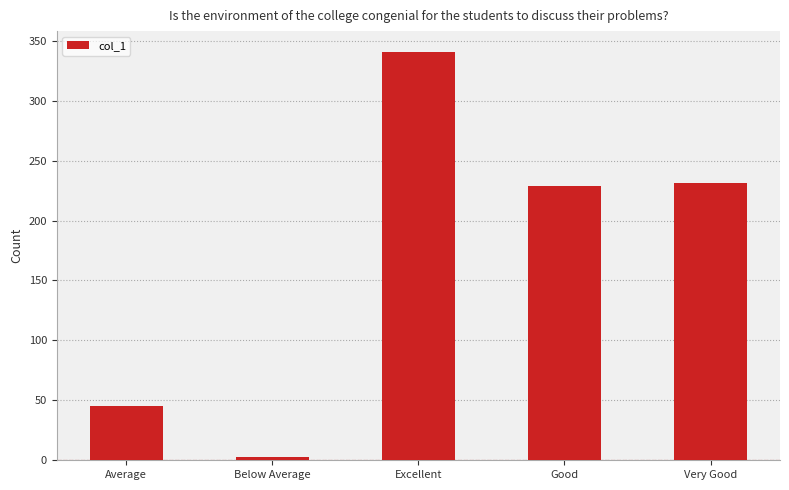

What is the average value?

170